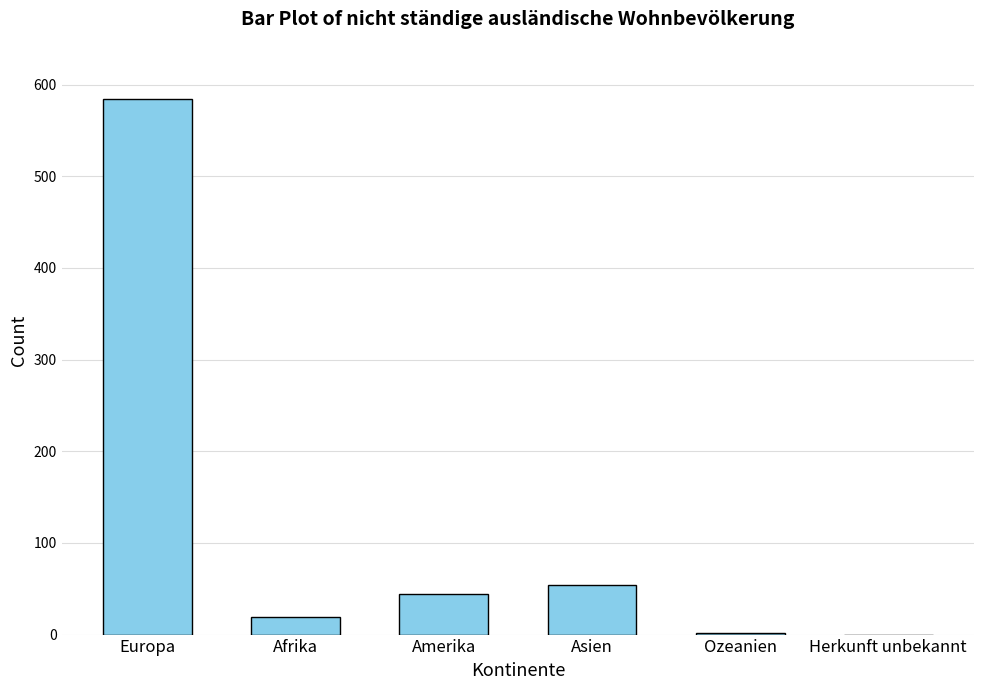

The value at Afrika is 19. True or false?

True